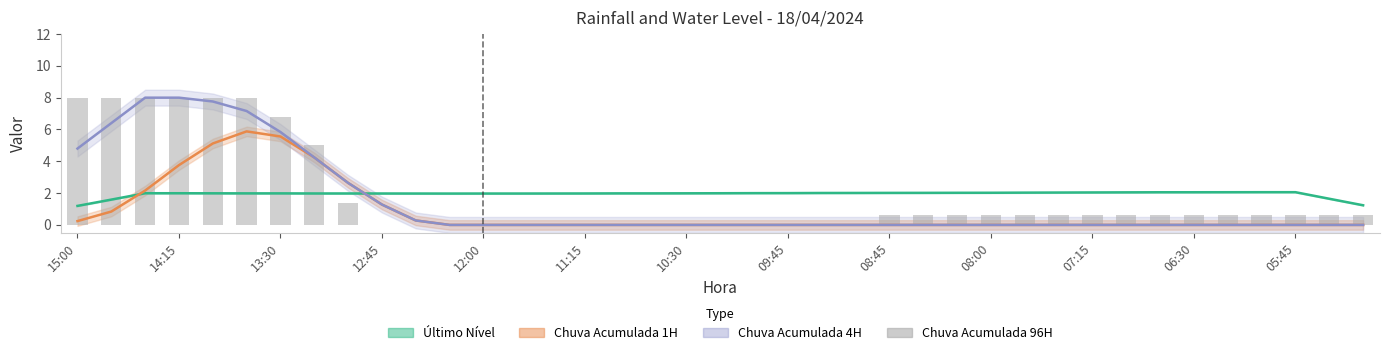

How many data points in Chuva Acumulada 1H are above 0?

11